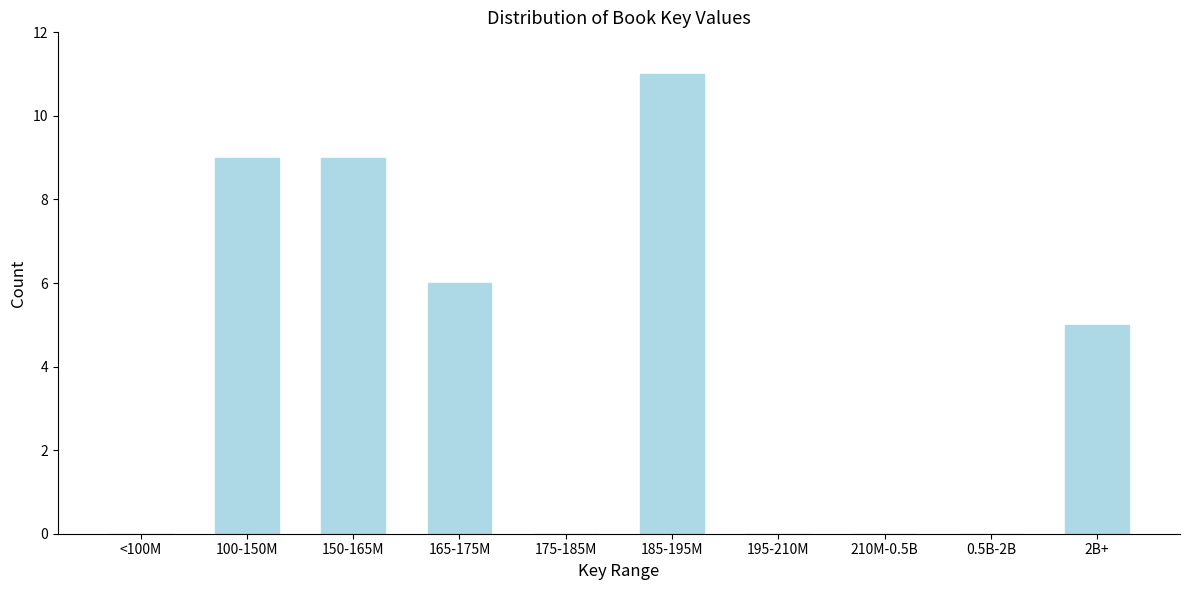

Reading left to right, what are all the values shown in this chart?

<100M=0	100-150M=9	150-165M=9	165-175M=6	175-185M=0	185-195M=11	195-210M=0	210M-0.5B=0	0.5B-2B=0	2B+=5